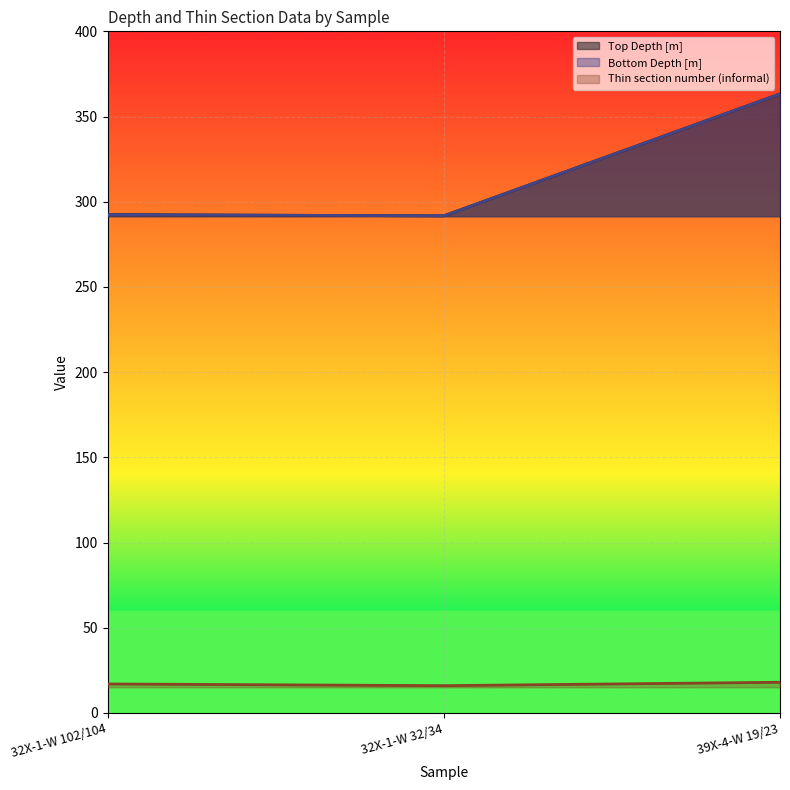

Rank the categories by Thin section number (informal) value from highest to lowest.

39X-4-W 19/23, 32X-1-W 102/104, 32X-1-W 32/34